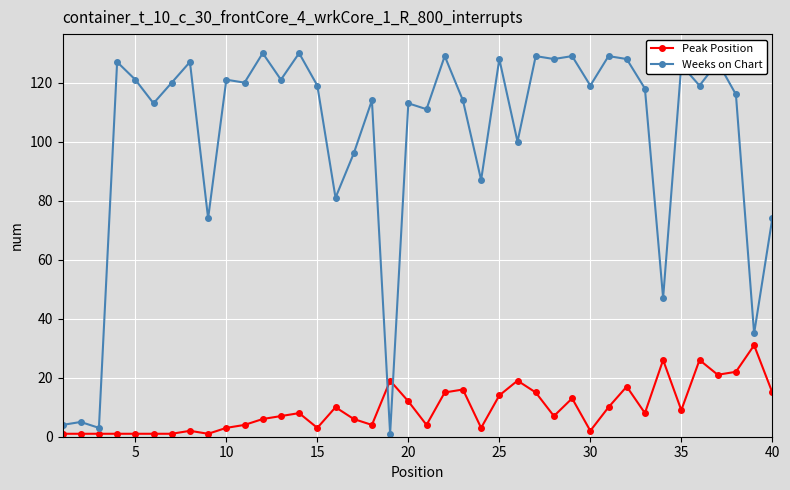

After their last crossing, which series has the higher values: Peak Position or Weeks on Chart?

Weeks on Chart